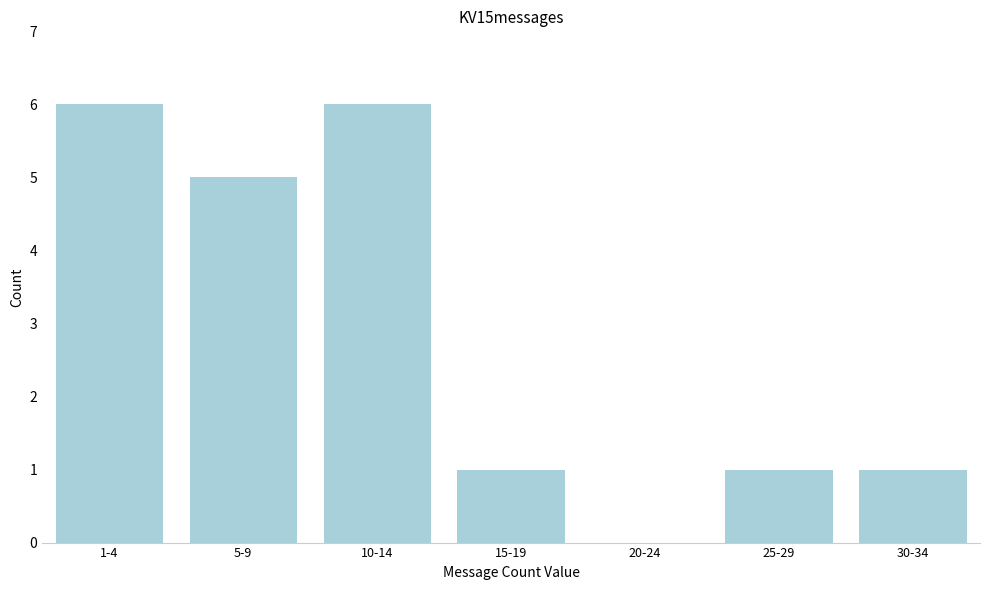

Reading left to right, transcribe all the data shown in this chart.

1-4=6	5-9=5	10-14=6	15-19=1	20-24=0	25-29=1	30-34=1